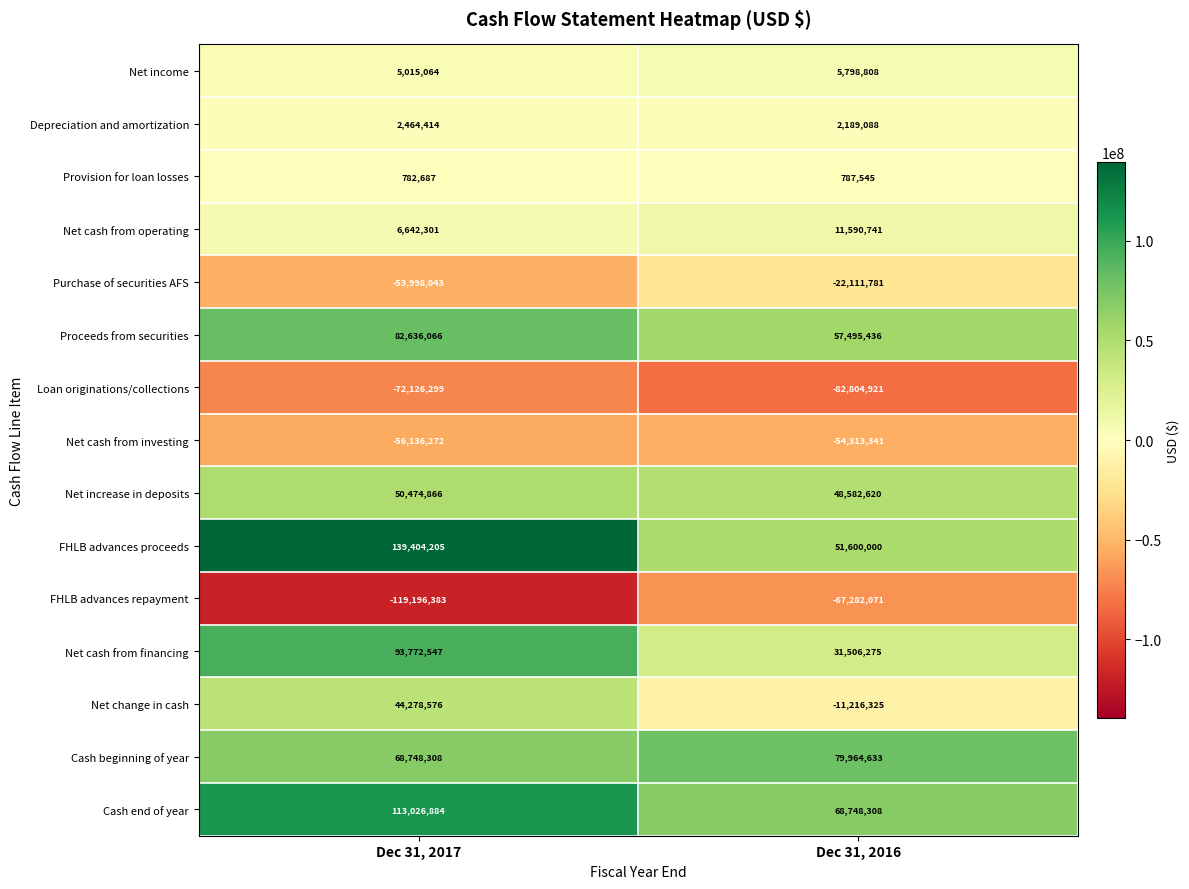

At which category does the chart reach its minimum across all series?

Dec 31, 2017